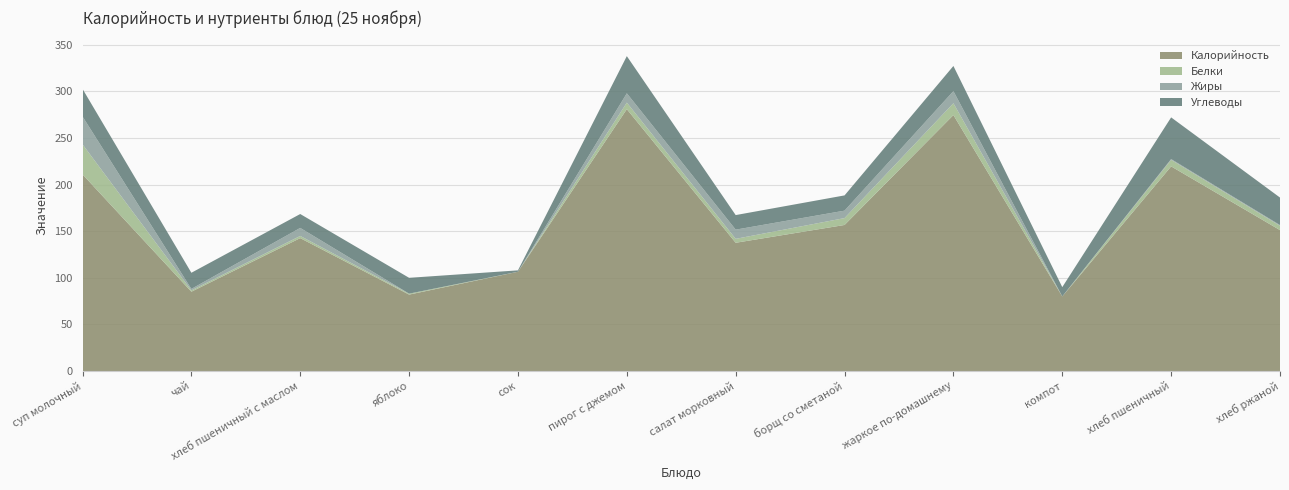

Reading right to left, transcribe all the data shown in this chart.

Калорийность: хлеб ржаной=151.2	хлеб пшеничный=219.6	компот=80.0	жаркое по-домашнему=274.7	борщ со сметаной=156.7	салат морковный=137.6	пирог с джемом=281.0	сок=106.5	яблоко=82.0	хлеб пшеничный с маслом=142.6	чай=85.1	суп молочный=211.0
Белки: хлеб ржаной=4.6	хлеб пшеничный=7.0	компот=0.0	жаркое по-домашнему=12.7	борщ со сметаной=7.4	салат морковный=4.2	пирог с джемом=7.0	сок=0.0	яблоко=1.0	хлеб пшеничный с маслом=2.3	чай=1.4	суп молочный=32.2
Жиры: хлеб ржаной=0.8	хлеб пшеничный=0.8	компот=0.0	жаркое по-домашнему=13.0	борщ со сметаной=8.0	салат морковный=9.9	пирог с джемом=10.0	сок=0.0	яблоко=0.0	хлеб пшеничный с маслом=8.6	чай=1.6	суп молочный=29.9
Углеводы: хлеб ржаной=29.5	хлеб пшеничный=44.7	компот=10.0	жаркое по-домашнему=27.0	борщ со сметаной=16.4	салат морковный=15.6	пирог с джемом=39.9	сок=1.5	яблоко=17.0	хлеб пшеничный с маслом=14.9	чай=17.3	суп молочный=29.6